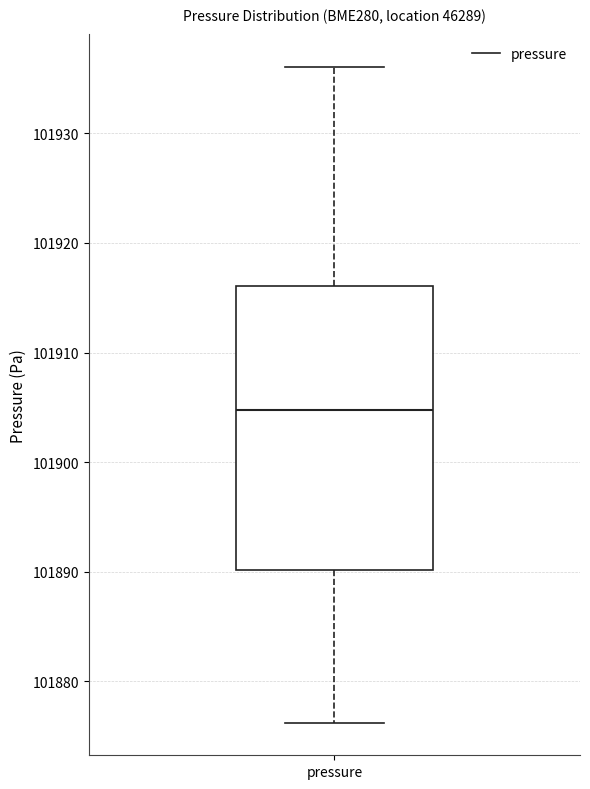

Transcribe this box plot: give where the median line is, the range the box spans, and where the two whiskers end, as read against the y-axis. The values are not printed on the chart, so give them approximately, as read against the axis.

median 101905, box 101890 to 101916, whiskers 101876 to 101936